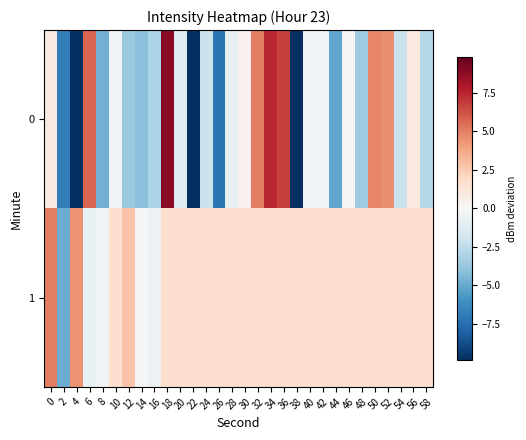

Rank the series by their maximum value, from lowest to highest.

1, 0